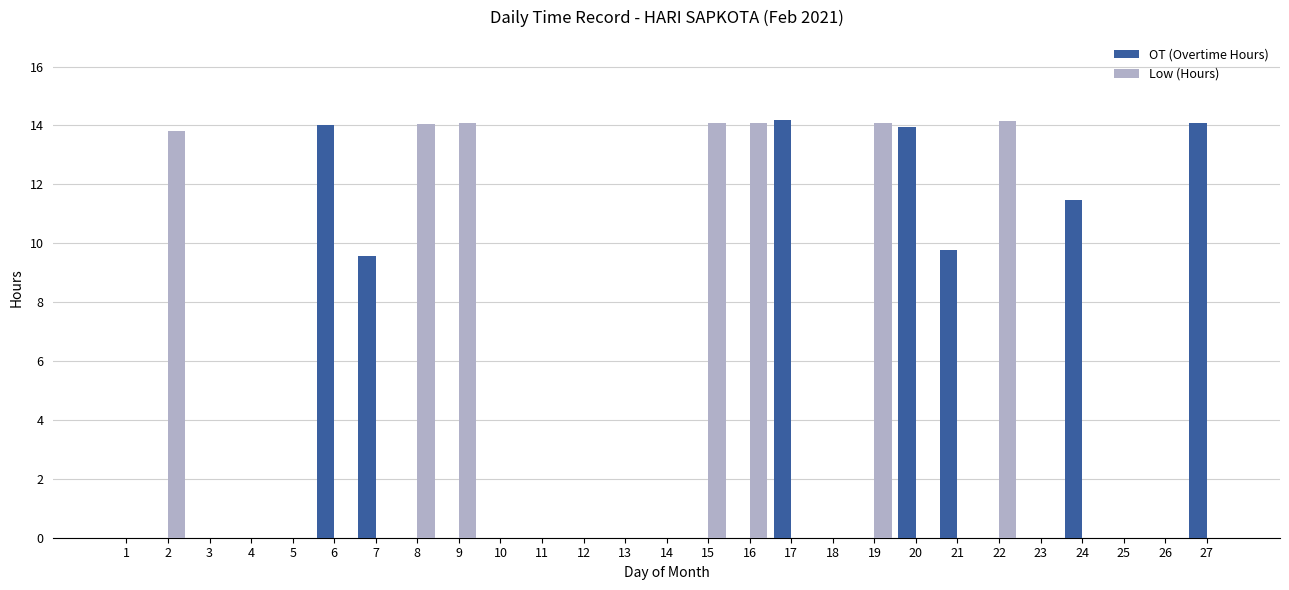

Is the value of OT (Overtime Hours) at 6 greater than the value of Low (Hours) at 12?

Yes